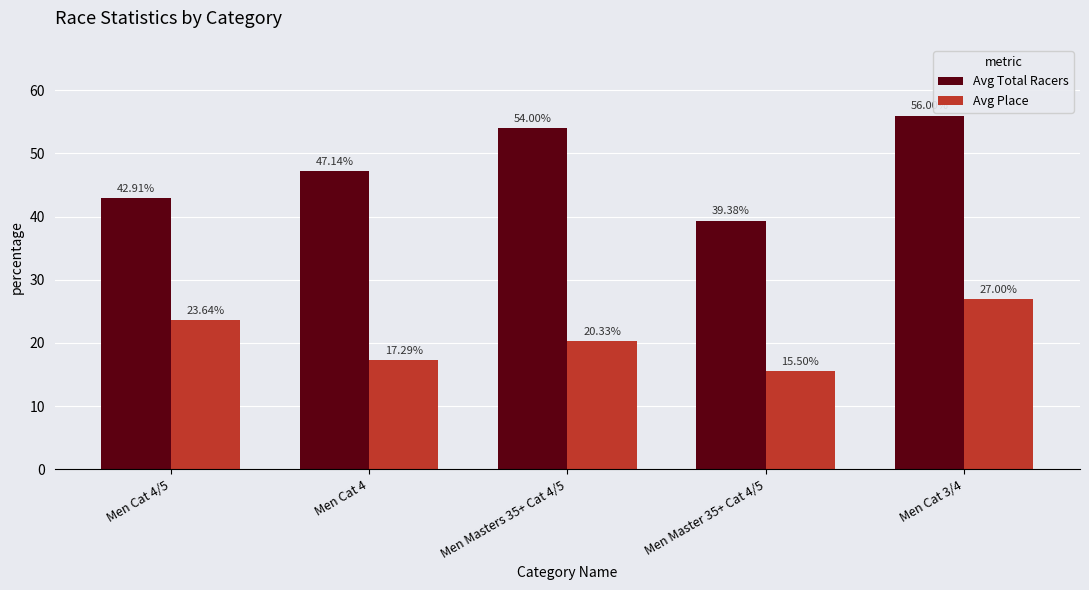

Reading left to right, list all the values displayed in this chart.

Avg Total Racers: 42.9	47.1	54.0	39.4	56.0
Avg Place: 23.6	17.3	20.3	15.5	27.0